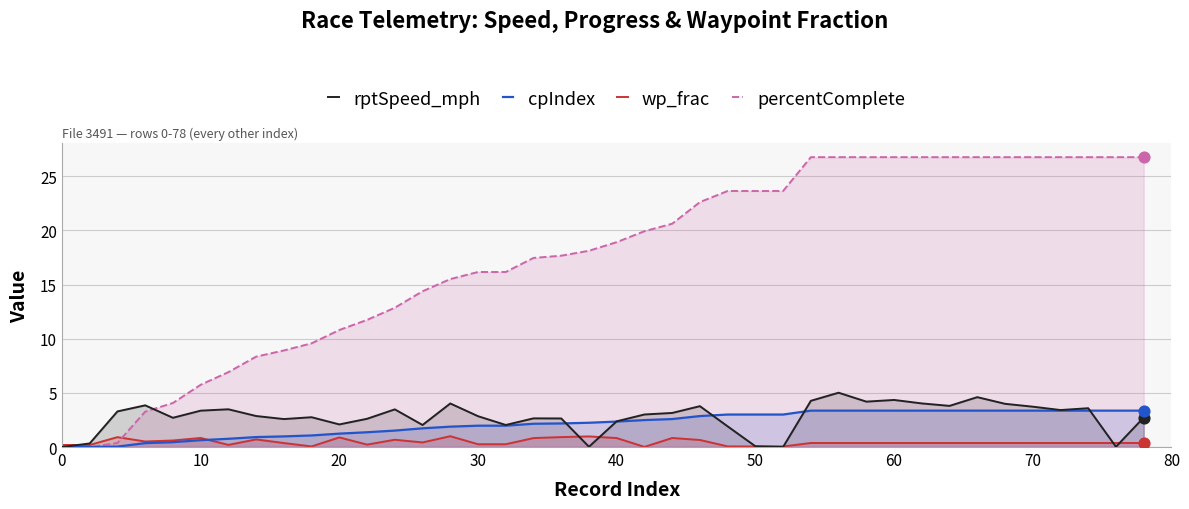

At how many categories does at least one series exceed 11?

29